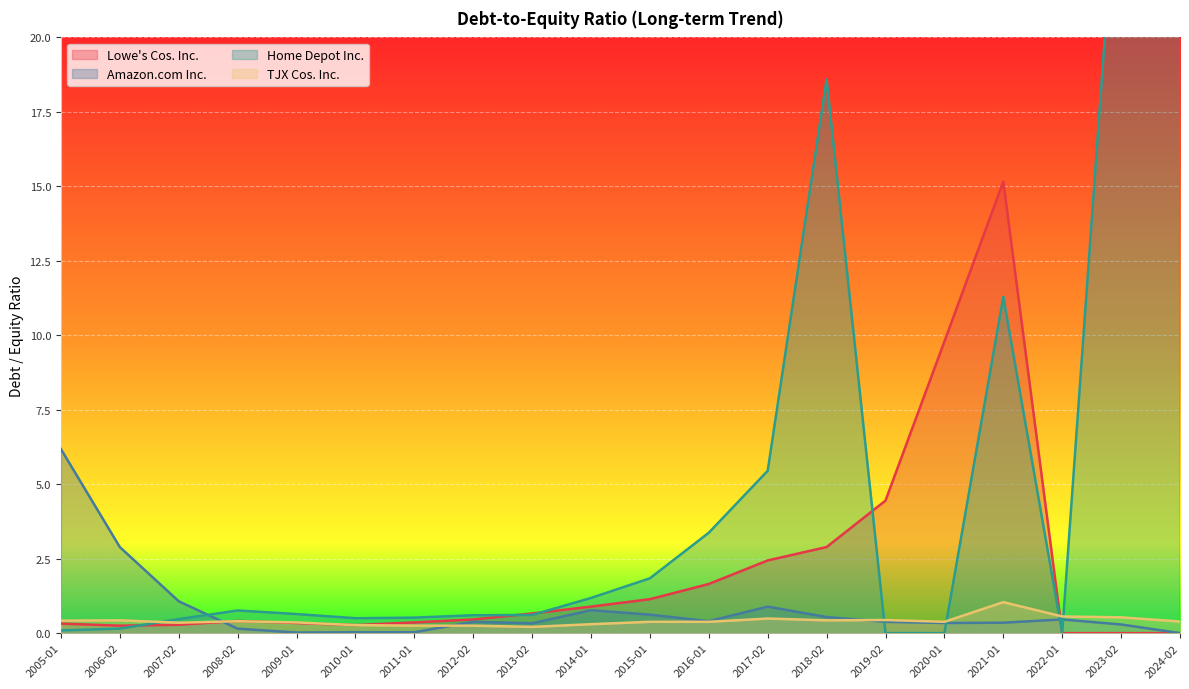

What is the maximum value for Lowe's Cos. Inc.?

15.2